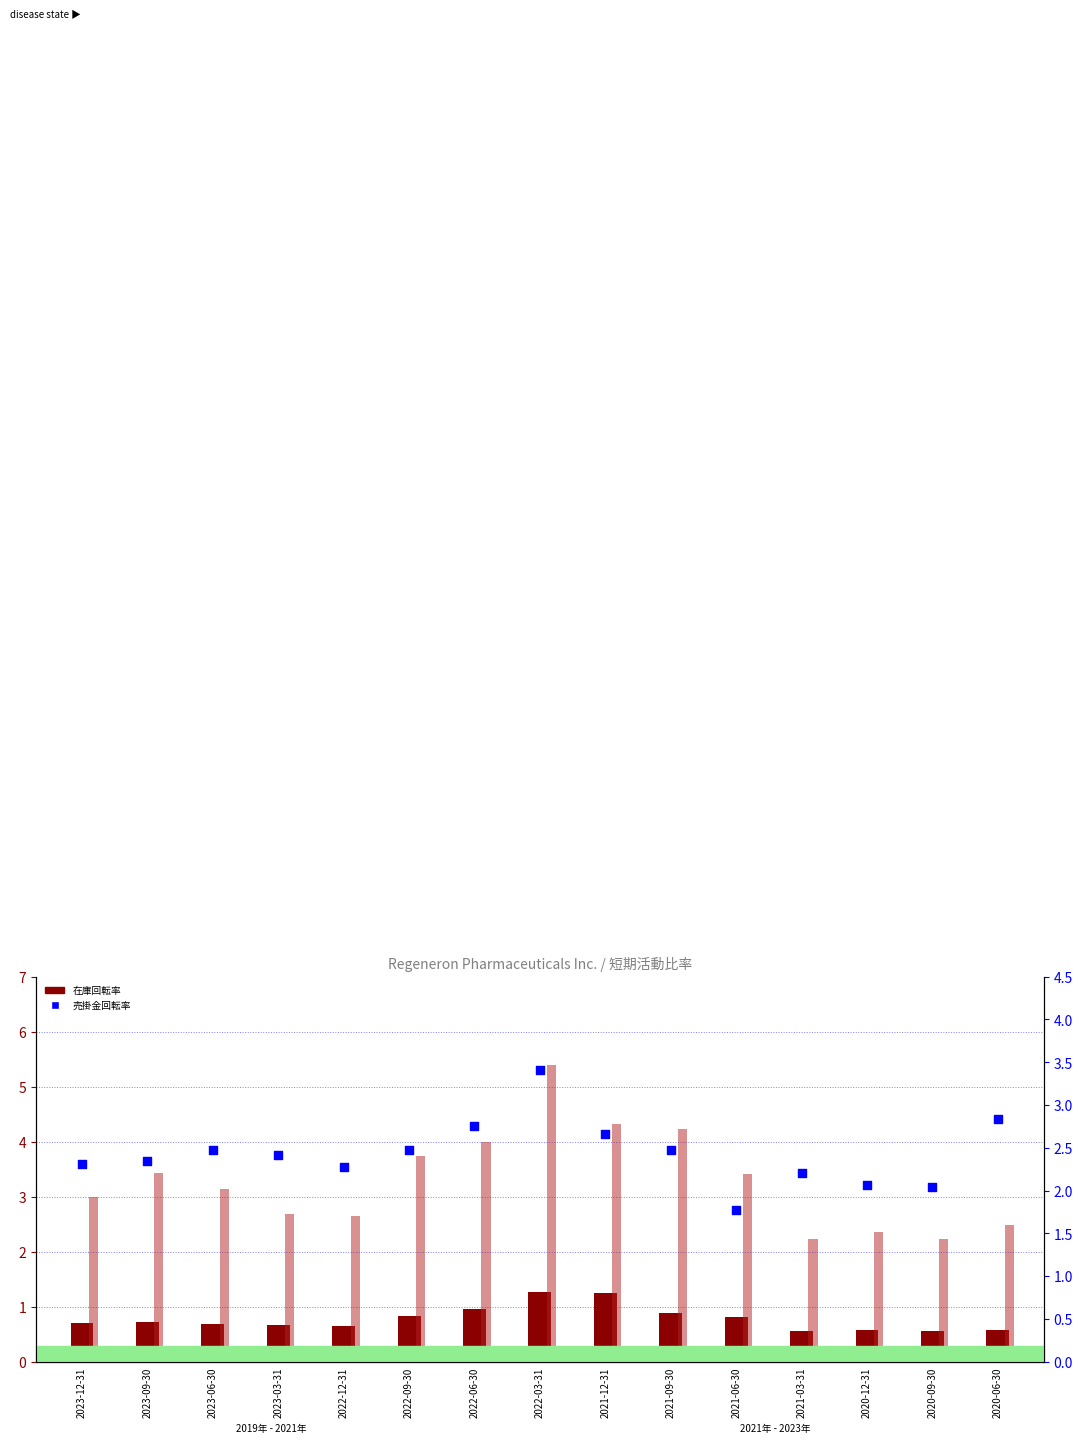

At which category is the sum across all series the highest?

2022-03-31